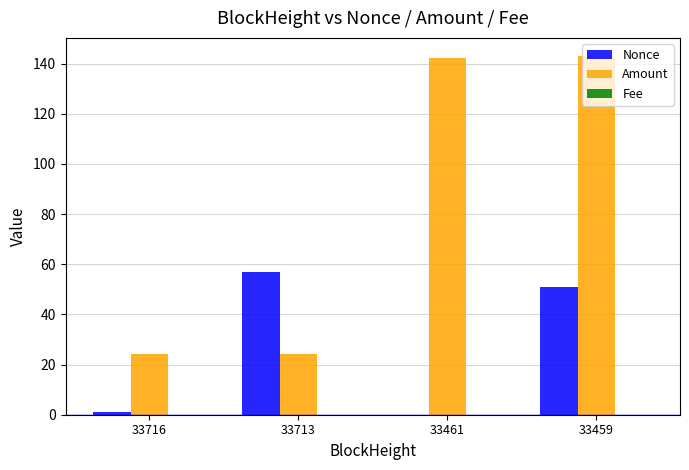

Which series has the largest total across all categories?

Amount